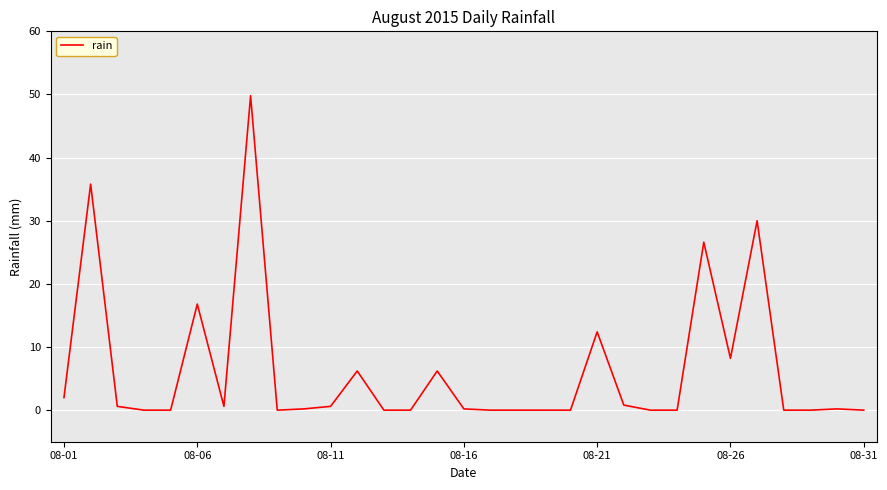

What is the difference between the maximum and minimum values?

49.8